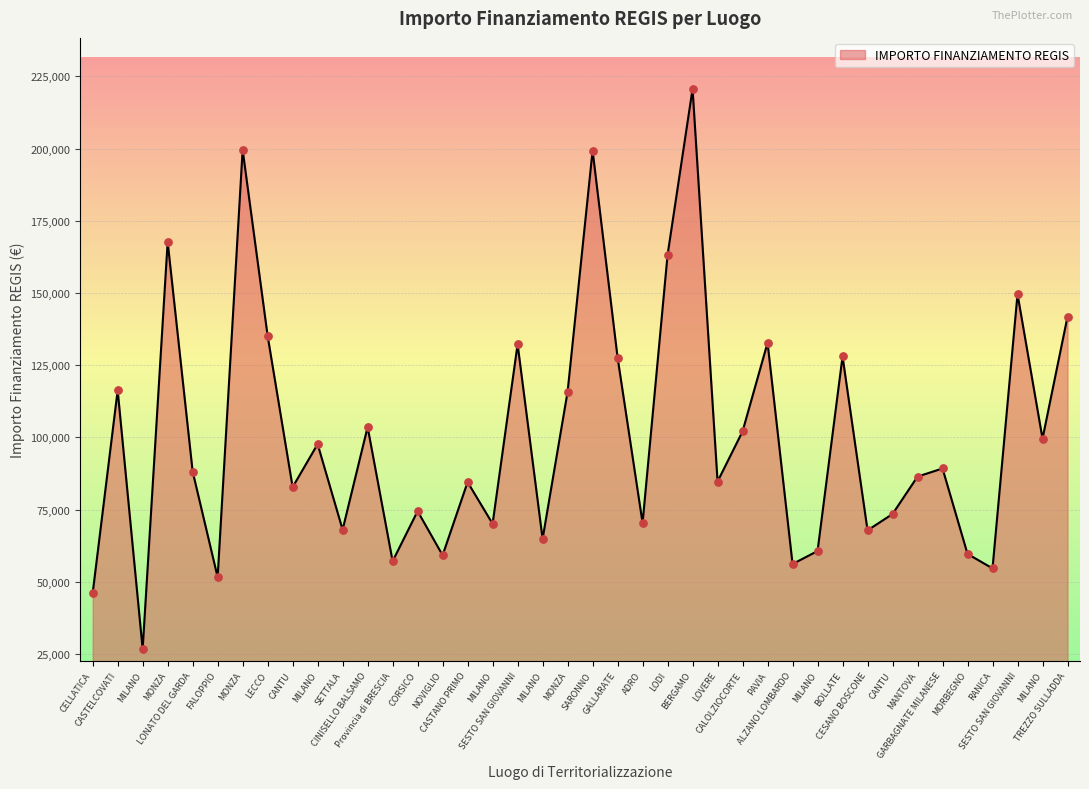

What is the ratio of the value at LOVERE to the value at ALZANO LOMBARDO?

1.5